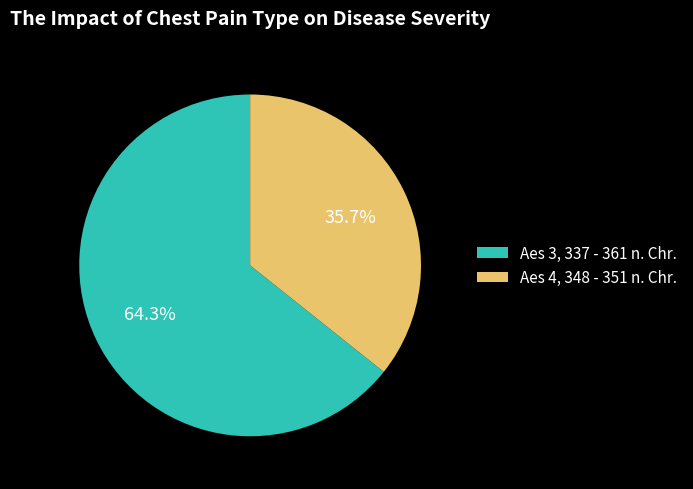

What percentage is the Aes 4, 348 - 351 n. Chr. slice, to the nearest percent?

36%